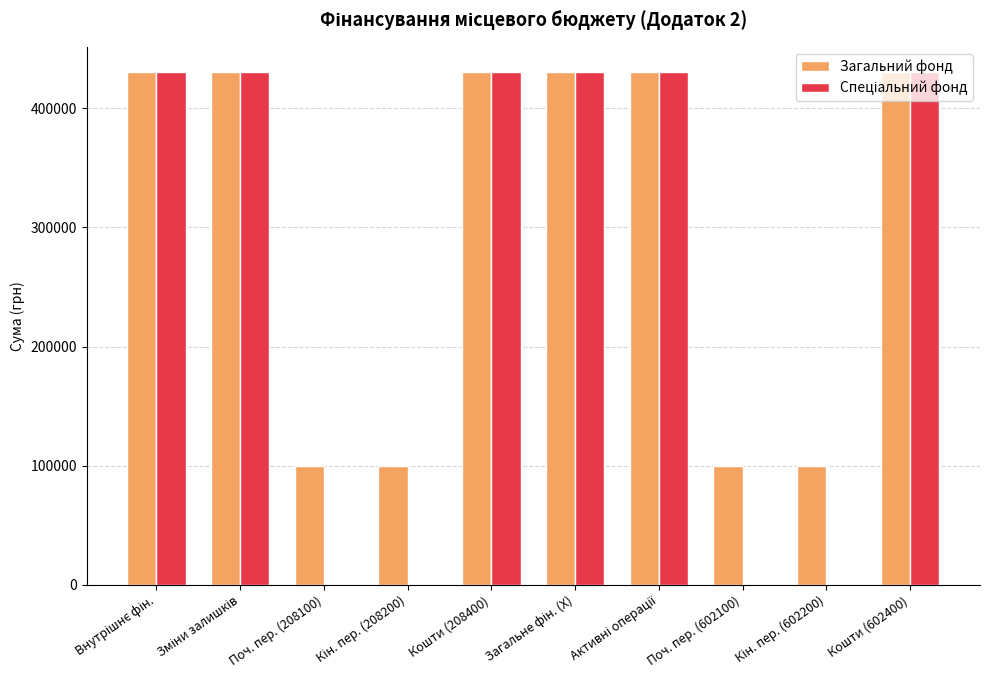

What is the total value across all series at Поч. пер. (208100)?

100000